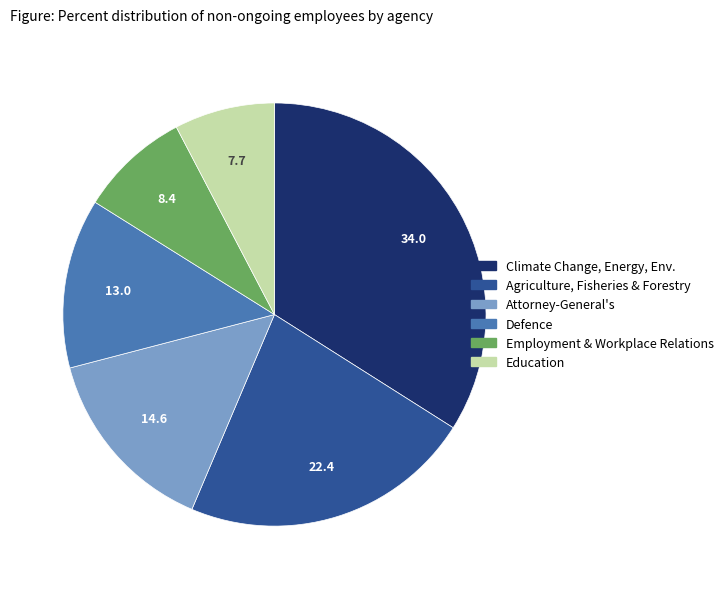

How many segments does this pie chart have?

6